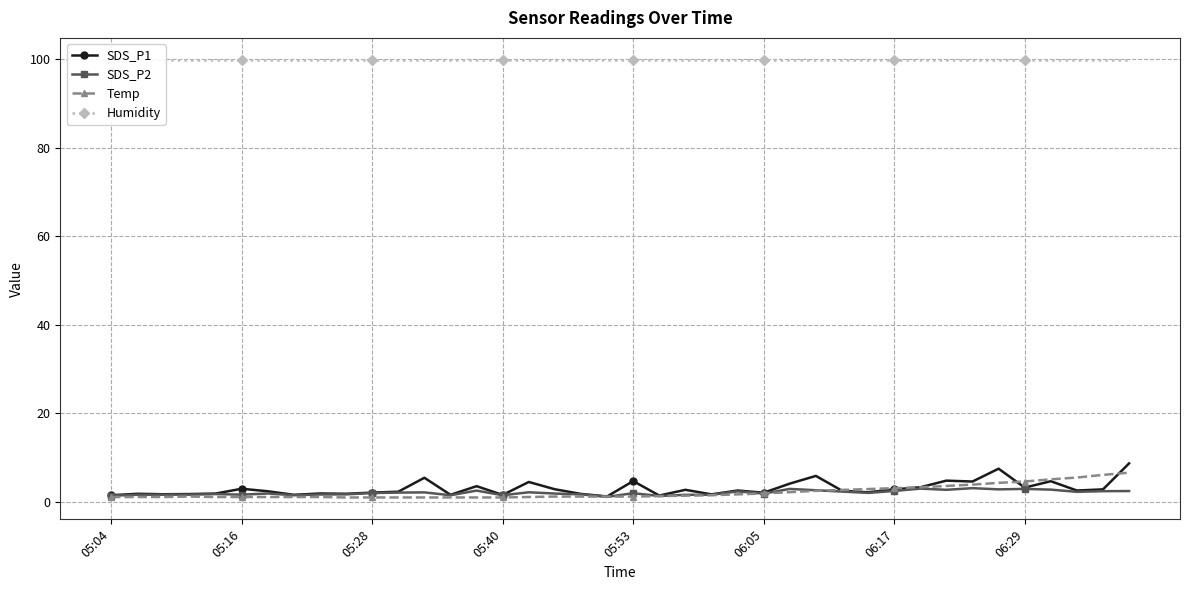

What is the smallest value displayed?

1.0